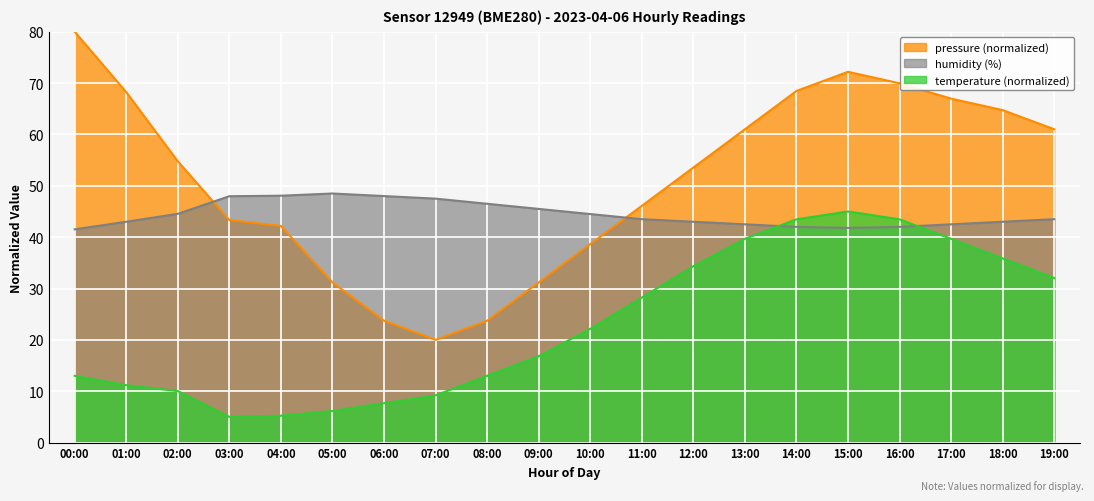

Reading right to left, extract all data points from this chart.

pressure: 61.0	64.7	67.0	70.0	72.2	68.5	61.0	53.6	46.1	38.6	31.2	23.7	20.0	23.7	31.2	42.2	43.3	54.8	68.2	80.0
temperature: 32.0	35.9	39.7	43.5	45.0	43.5	39.7	34.3	28.2	22.1	16.8	13.0	9.2	7.7	6.1	5.2	5.0	10.0	11.2	13.0
humidity: 43.5	43.0	42.5	42.0	41.8	42.0	42.5	43.0	43.5	44.5	45.5	46.5	47.5	48.0	48.5	48.1	48.0	44.5	43.0	41.5